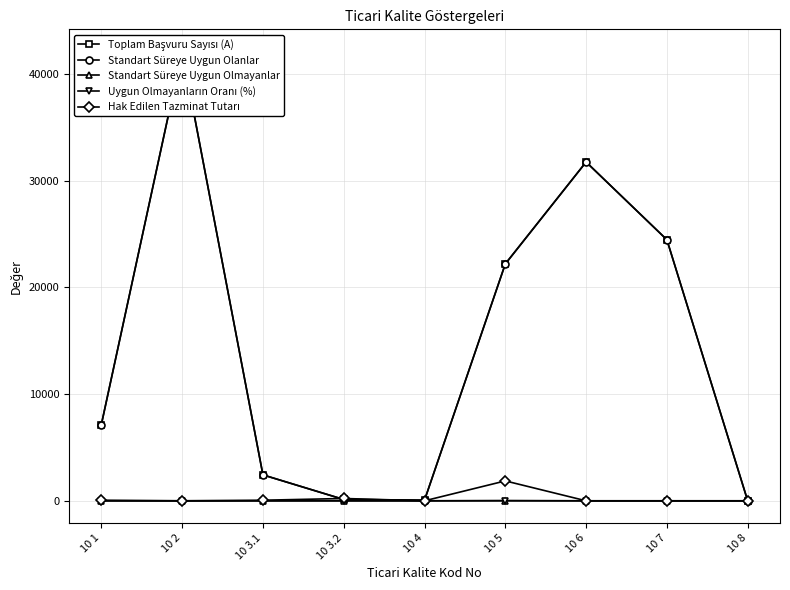

Is the value of Hak Edilen Tazminat Tutarı at 10 8 greater than the value of Uygun Olmayanların Oranı (%) at 10 8?

No